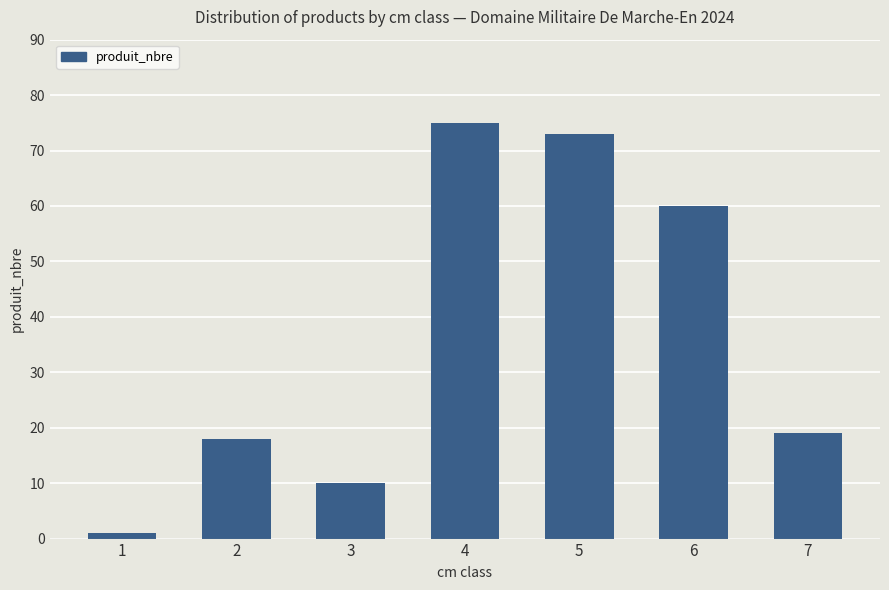

At which label is the value closest to 38?

7